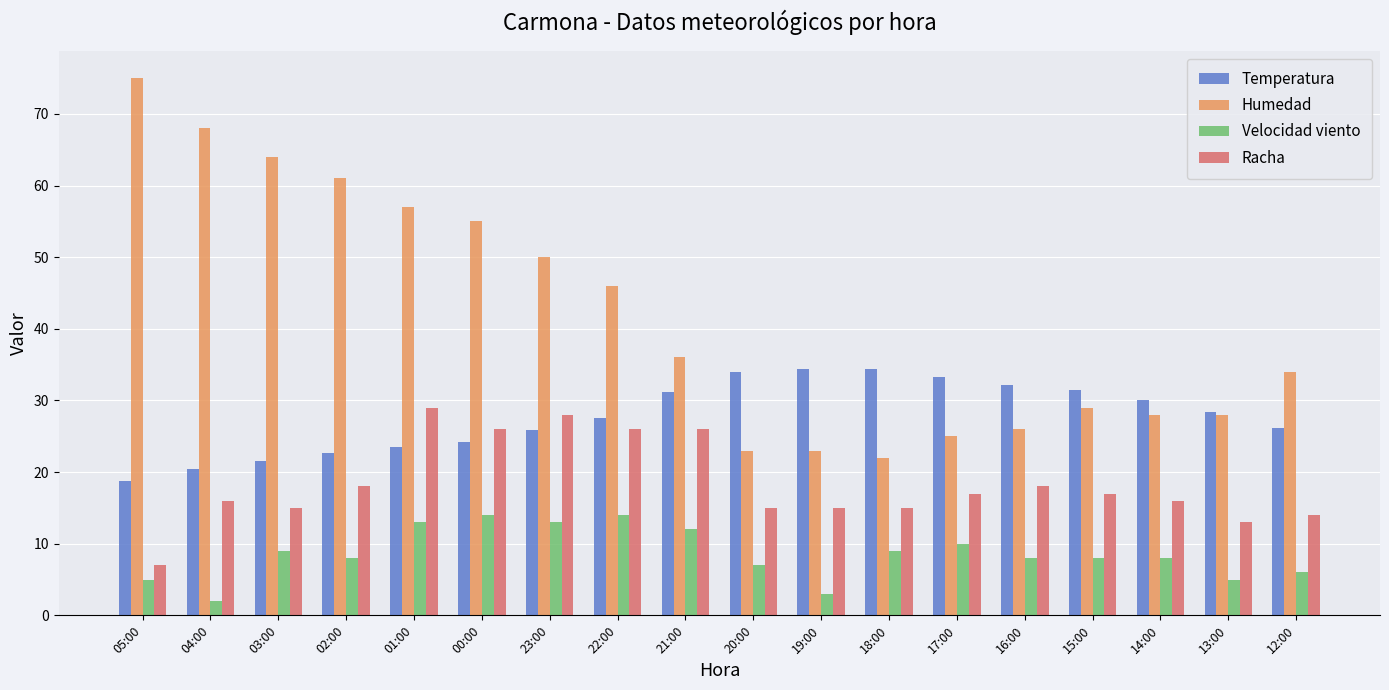

Is the value of Velocidad viento at 02:00 greater than the value of Humedad at 00:00?

No